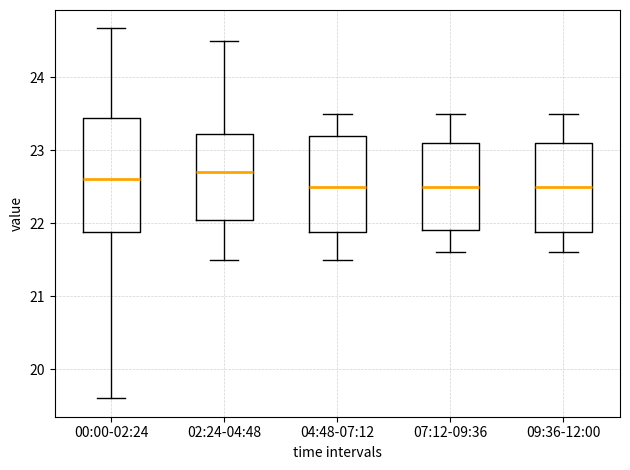

Which box is the tallest, from its lower edge to its upper edge?

00:00-02:24